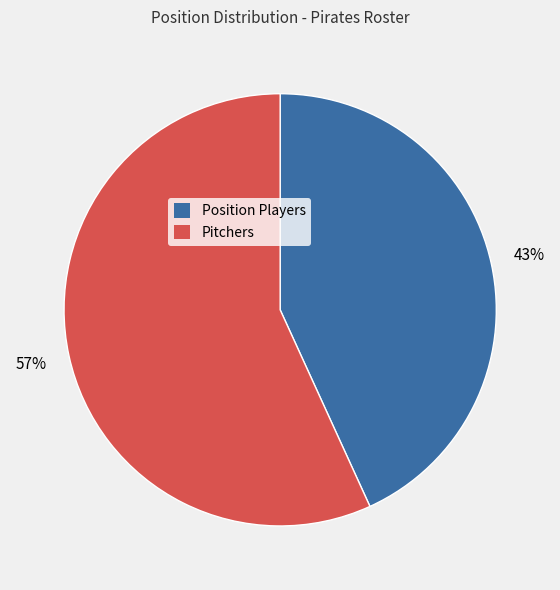

Does any single category account for the majority?

Yes